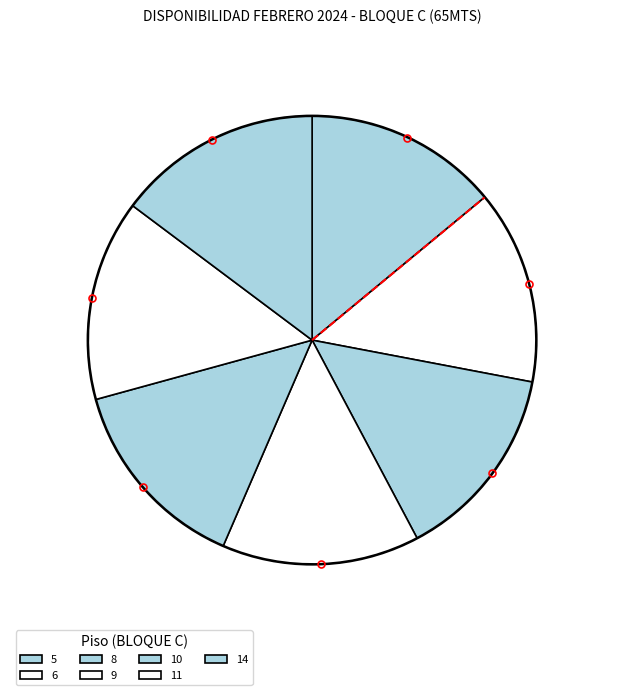

To the nearest percent, what percentage of the pie is 5?

14%